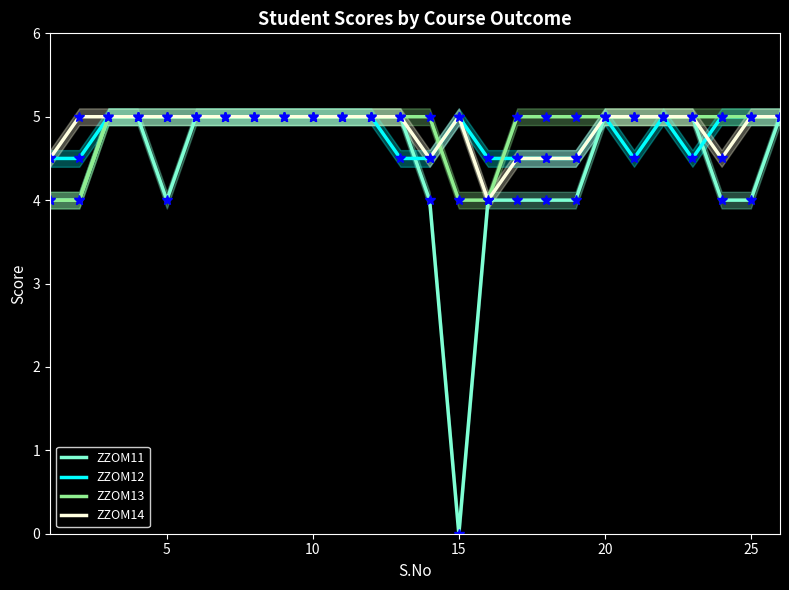

After their last crossing, which series has the higher values: ZZOM14 or ZZOM12?

ZZOM12